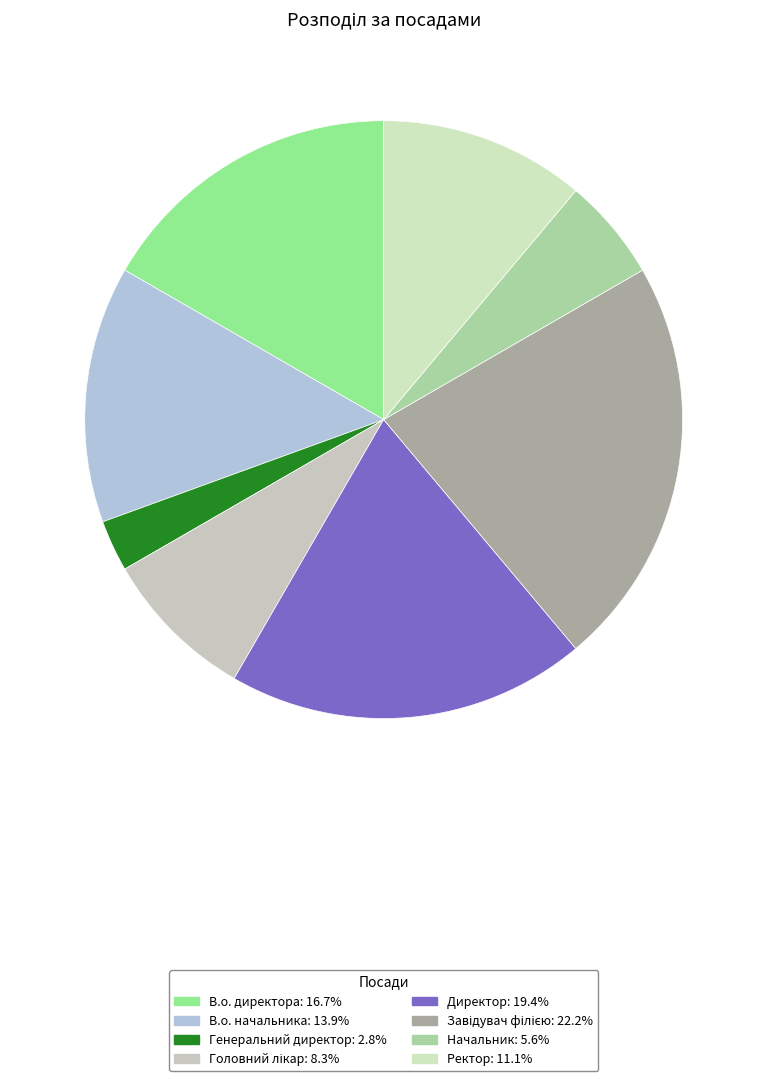

Does Головний лікар represent more than half of the total?

No